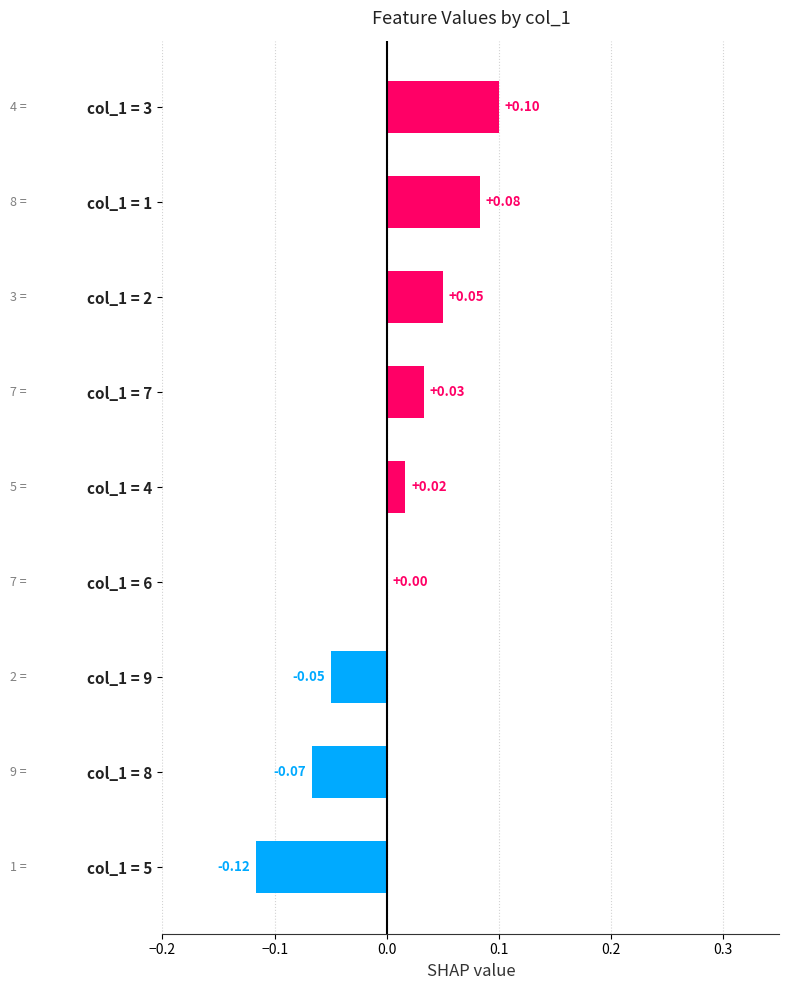

Between col_1 = 3 and col_1 = 7, which is larger?

col_1 = 3